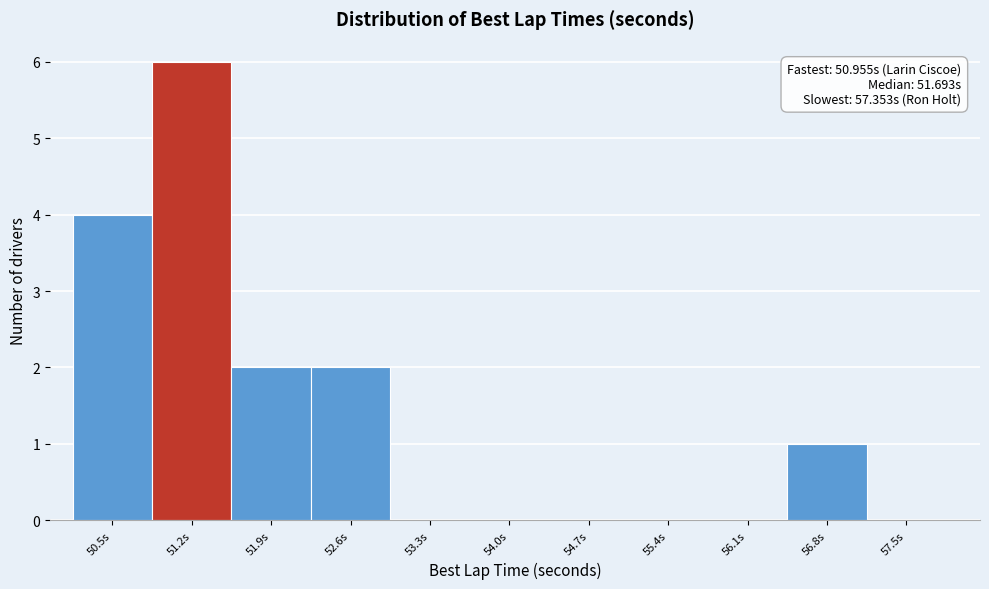

Reading left to right, transcribe all the data shown in this chart.

50.5s=4	51.2s=6	51.9s=2	52.6s=2	53.3s=0	54.0s=0	54.7s=0	55.4s=0	56.1s=0	56.8s=1	57.5s=0